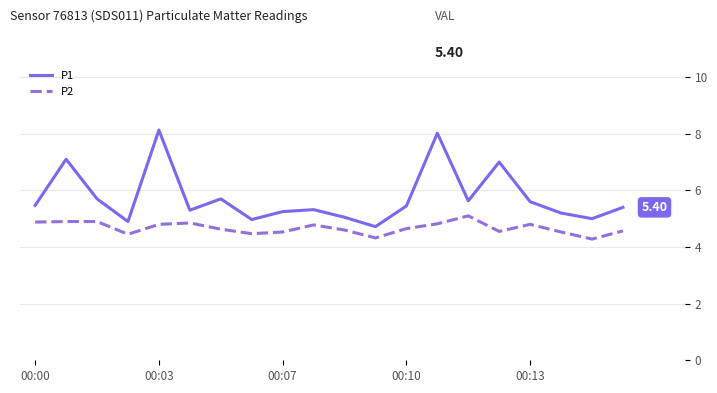

Which series has the largest range (max minus min)?

P1